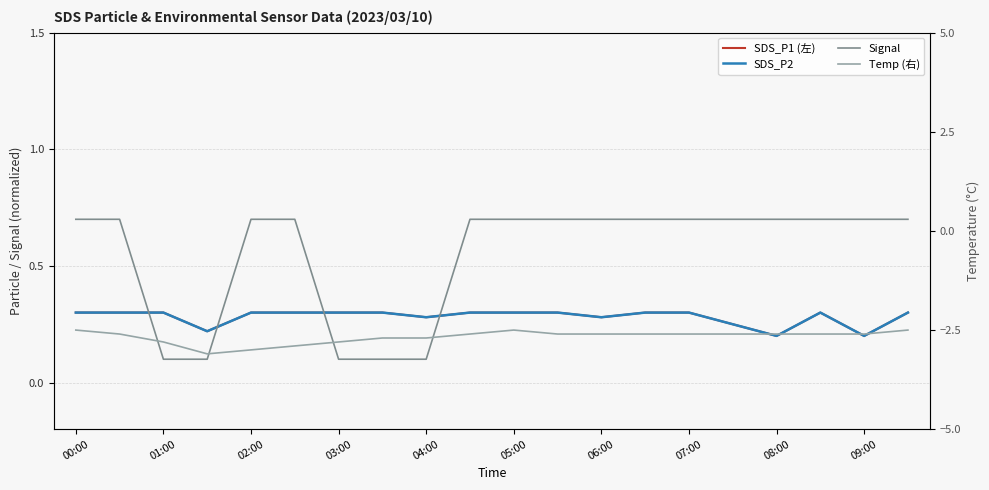

How many interior local valleys does the SDS_P2 series have?

5